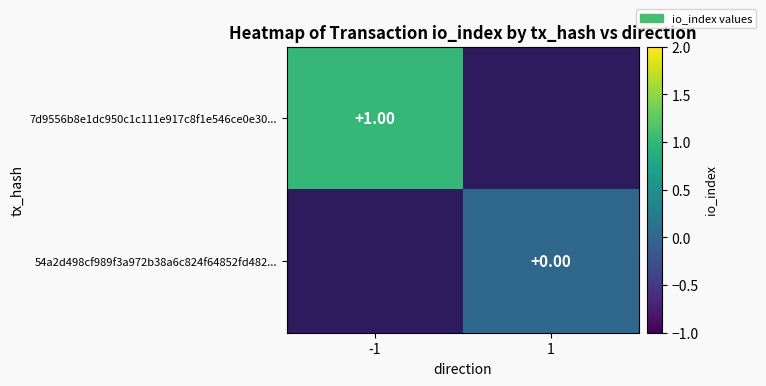

Count the number of categories in the chart.

2